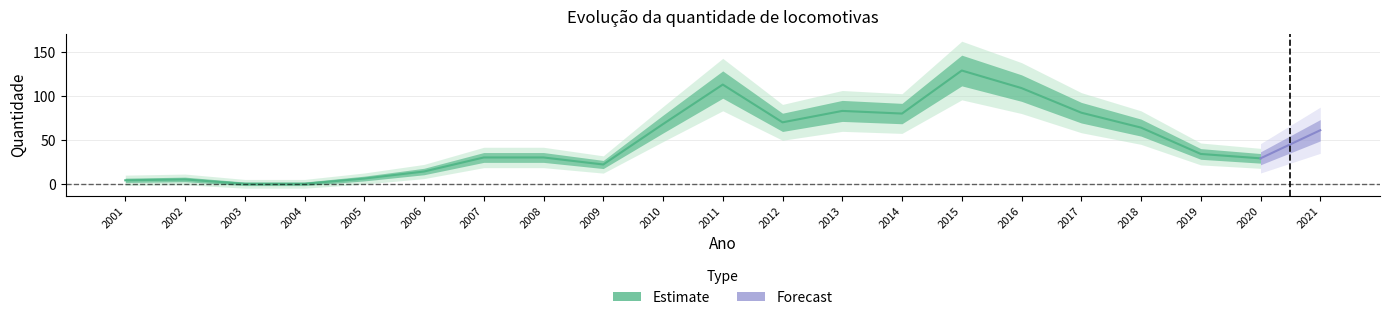

How many points are lower than both their immediate neighbors (excluding endpoints)?

4